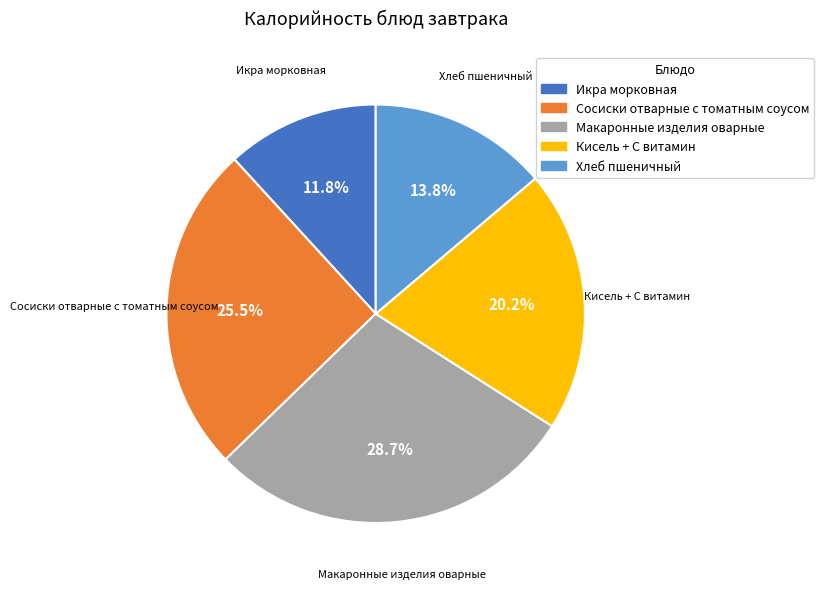

The Кисель + С витамин slice represents 20% of the pie. True or false?

True